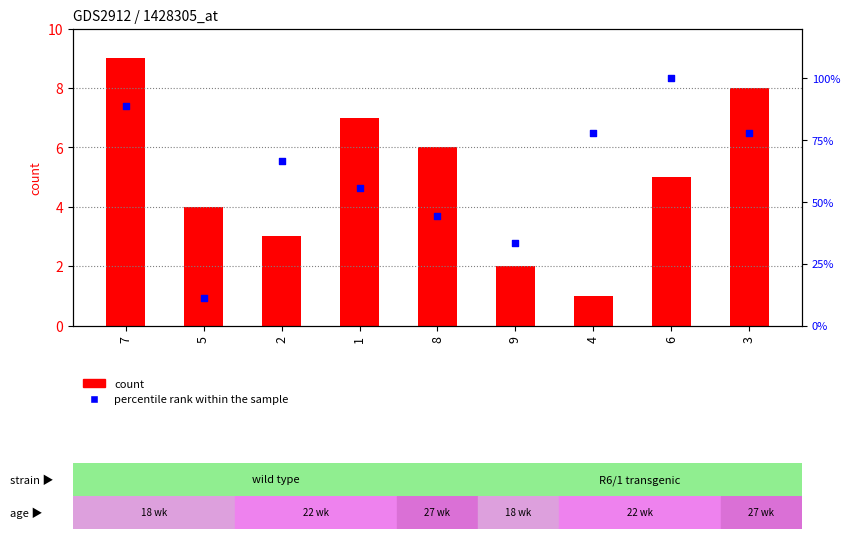

Which series contains the highest Y value?

col_2